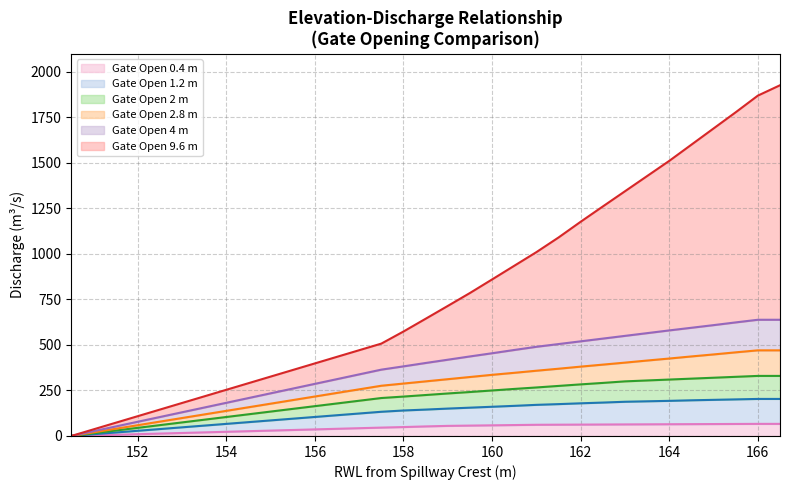

What is the difference between the second highest and second lowest values in the Gate Open 1.2 m series?

70.5